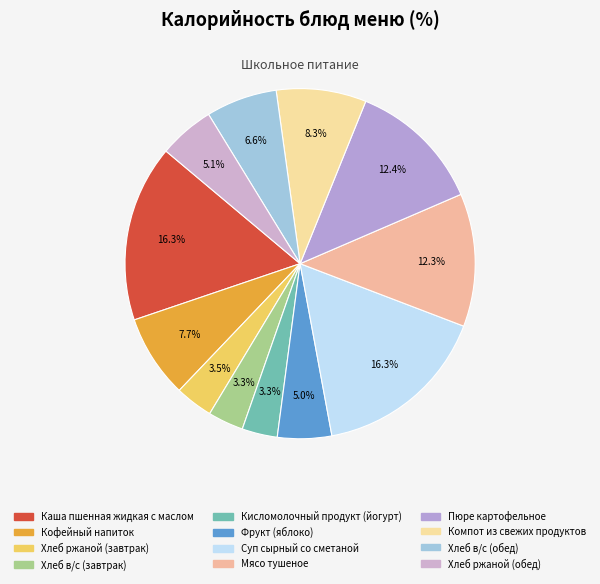

How many segments does this pie chart have?

12